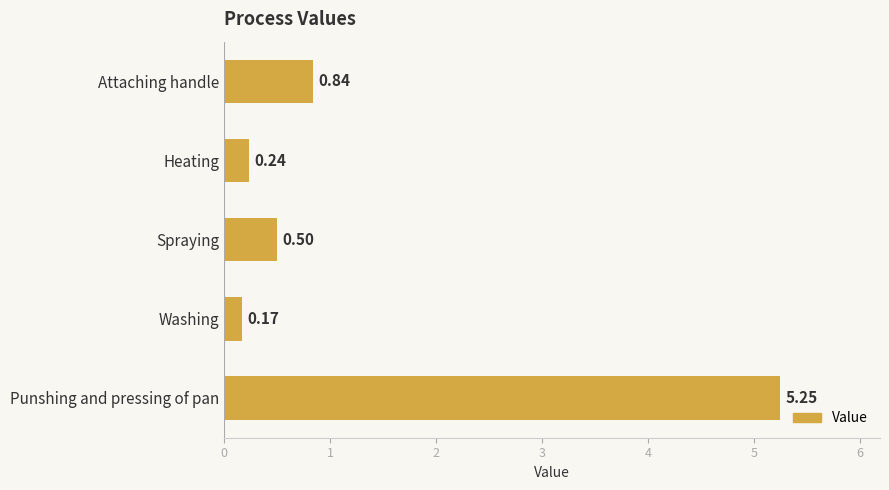

Rank the categories by value from highest to lowest.

Punshing and pressing of pan, Attaching handle, Spraying, Heating, Washing